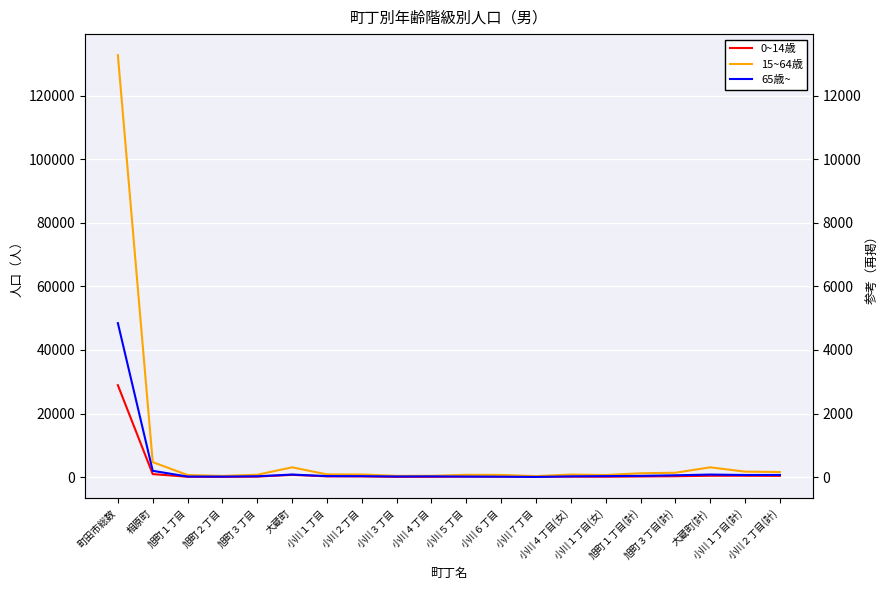

Which has a higher value, 旭町３丁目(計) or 小川１丁目?

旭町３丁目(計)